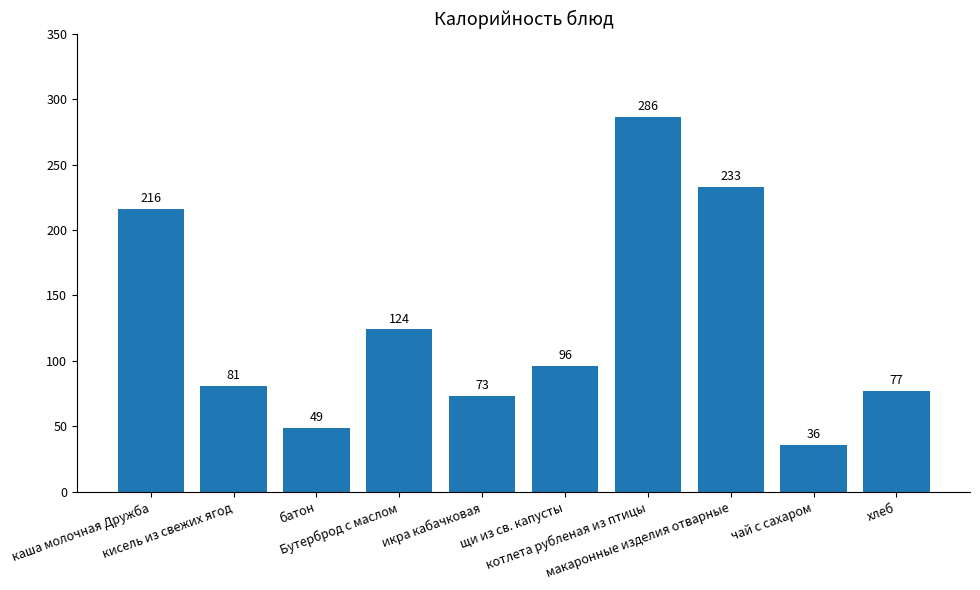

What is the difference between the maximum and second lowest values?

237